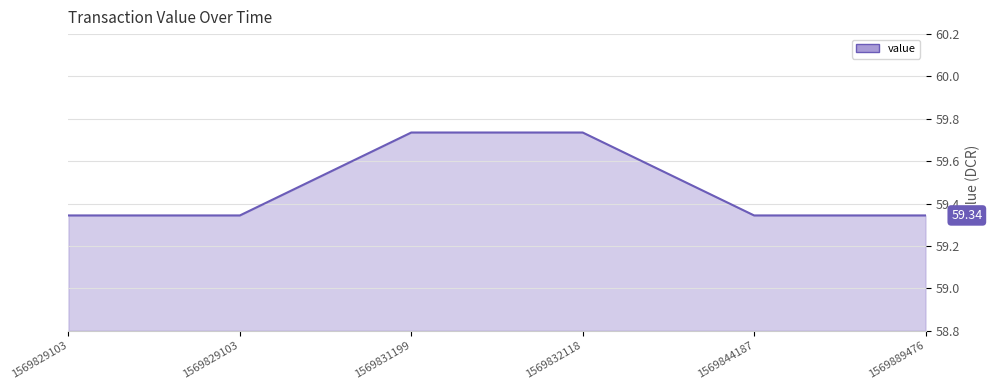

Reading left to right, extract all data points from this chart.

1569829103=59.3	1569829103=59.3	1569831199=59.7	1569832118=59.7	1569844187=59.3	1569889476=59.3